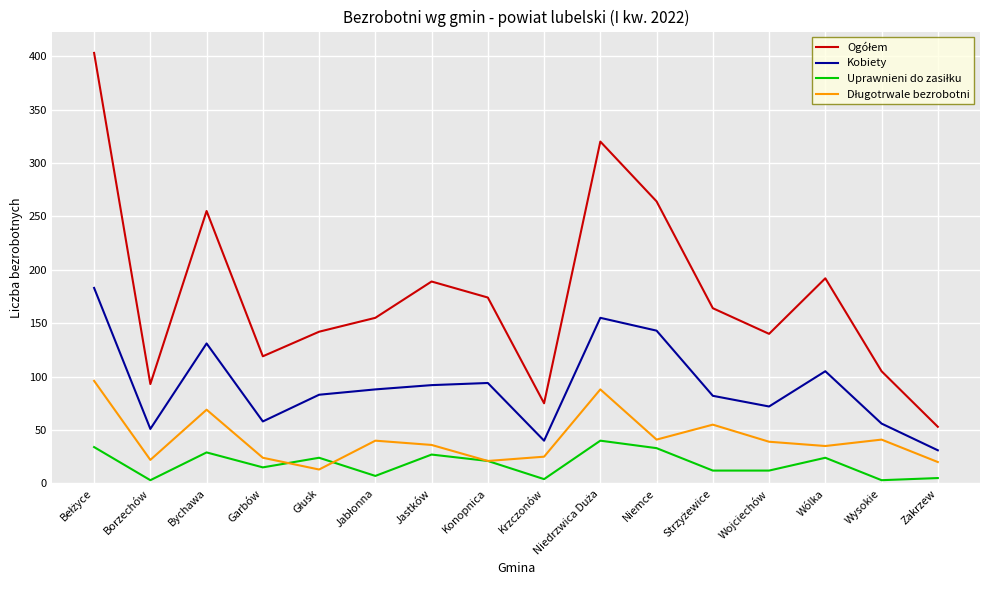

What is the spread (max minus min) of values at Wólka?

168